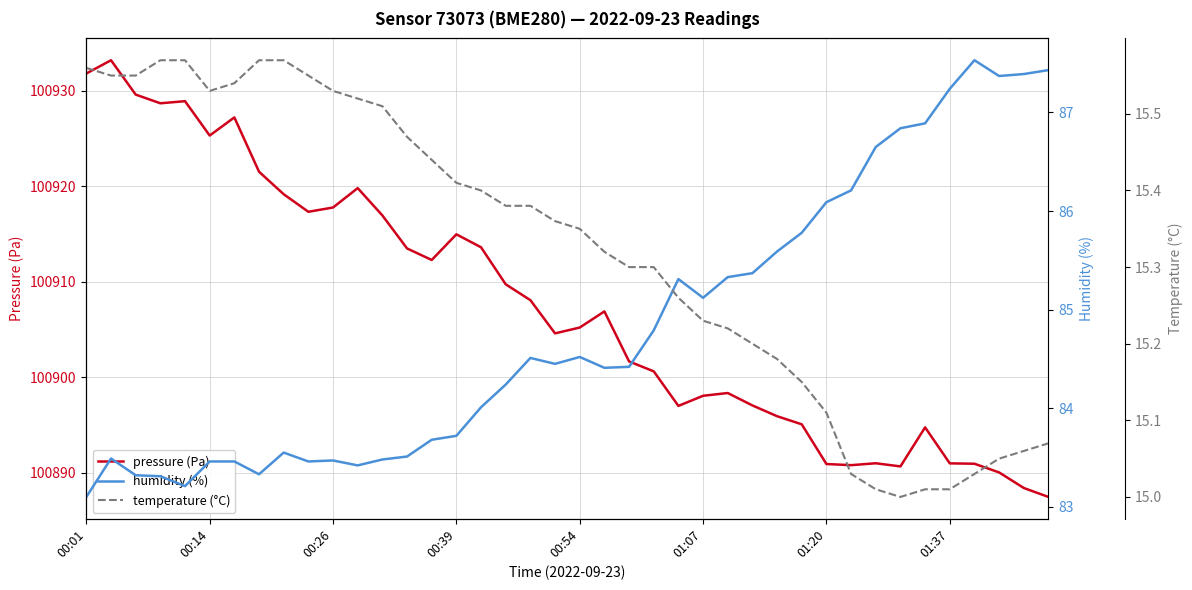

At which label is pressure (Pa) closest to 100910?

17